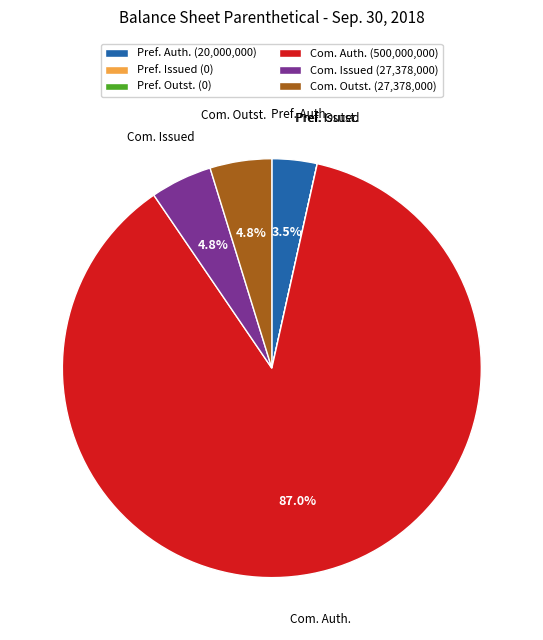

Which slice represents more than half of the pie?

Com. Auth. (500,000,000)